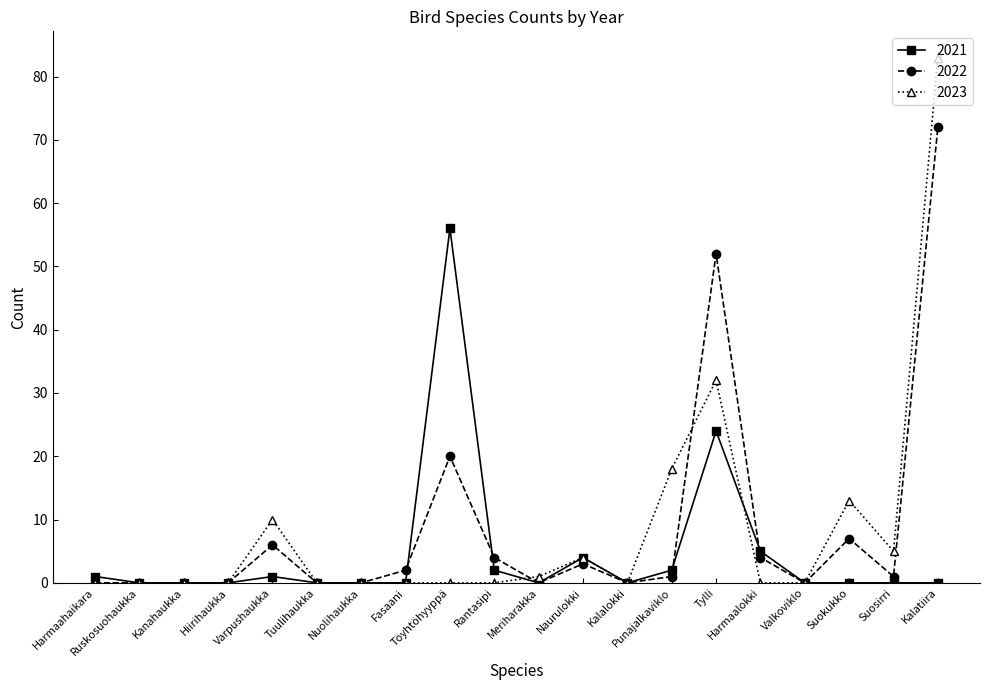

How many lines are shown in the chart?

3